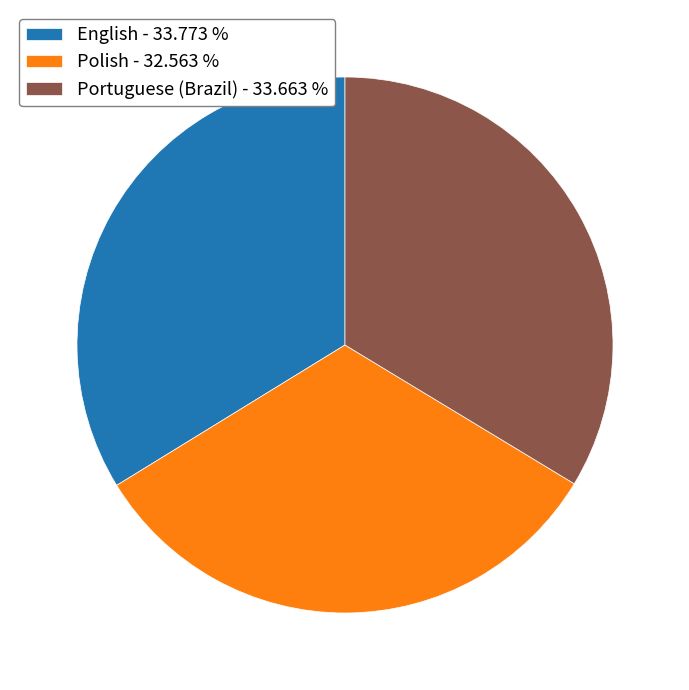

Approximately how many times larger is the value at English - 33.773 % compared to Portuguese (Brazil) - 33.663 %?

1.0